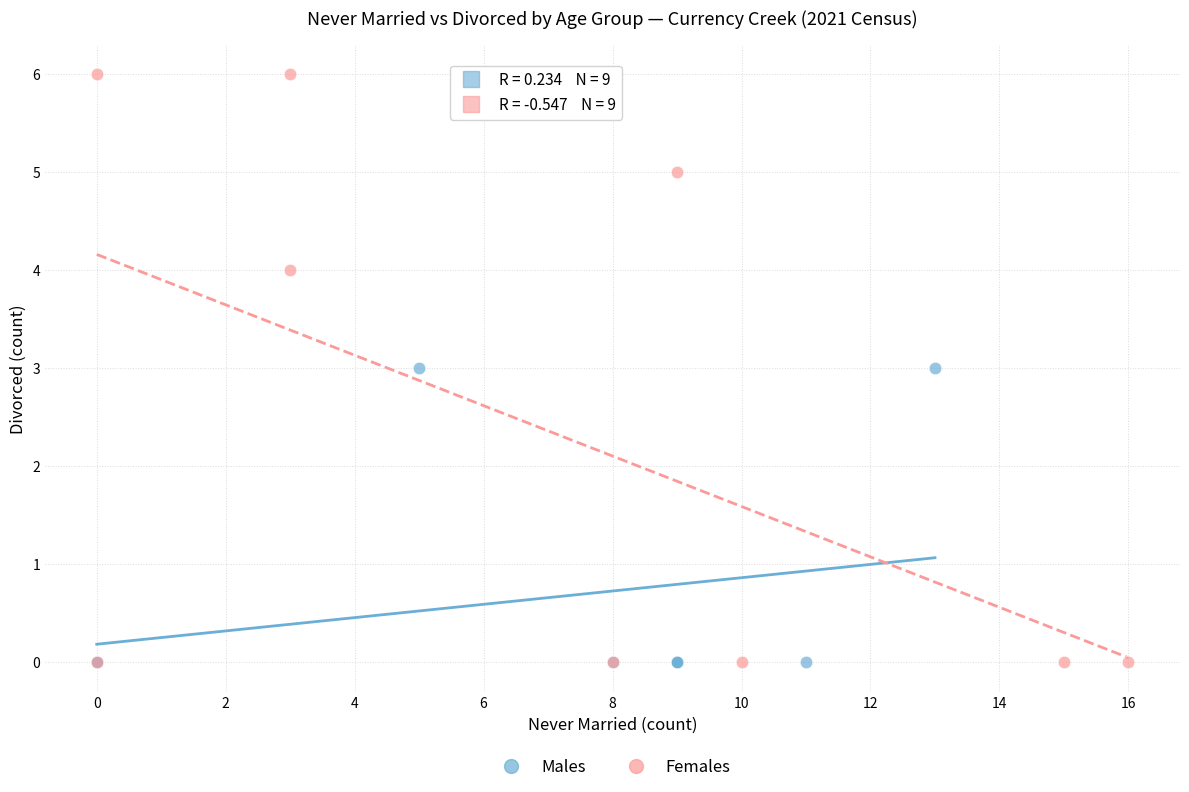

What are all the series names shown in the legend?

Males, Females